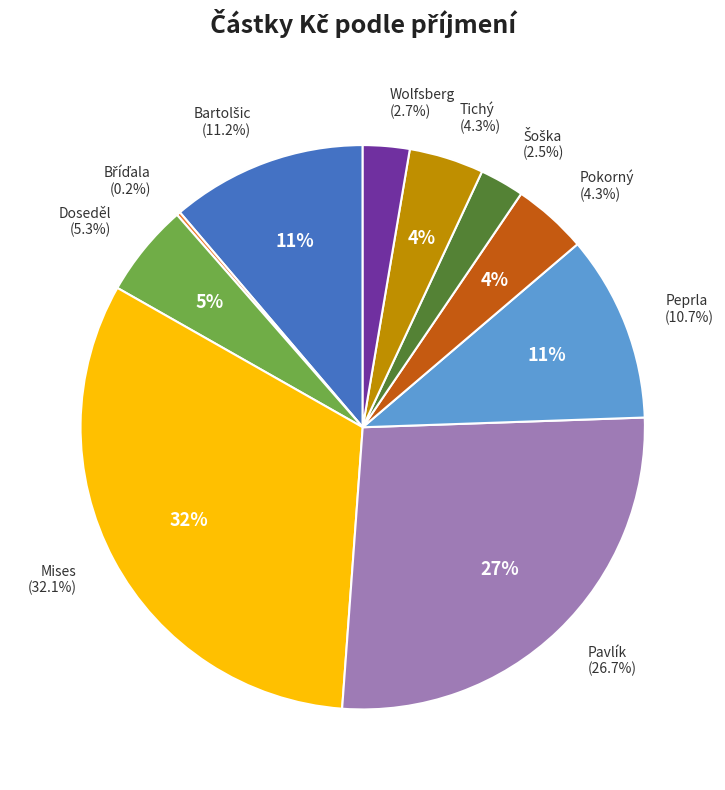

Do Wolfsberg and Pokorný together represent more than half of the pie?

No